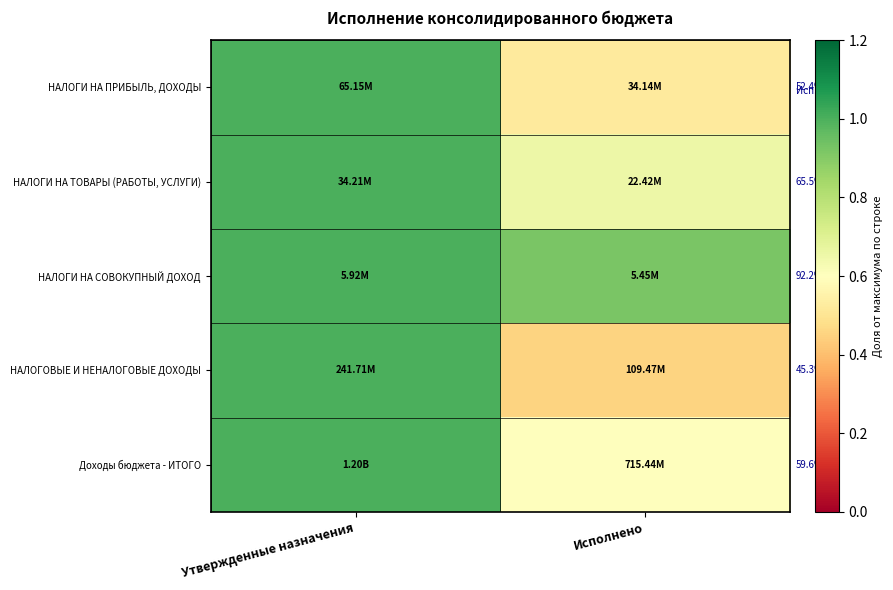

At Исполнено, list the series in order from largest to smallest.

НАЛОГИ НА СОВОКУПНЫЙ ДОХОД, НАЛОГИ НА ТОВАРЫ (РАБОТЫ, УСЛУГИ), Доходы бюджета - ИТОГО, НАЛОГИ НА ПРИБЫЛЬ, ДОХОДЫ, НАЛОГОВЫЕ И НЕНАЛОГОВЫЕ ДОХОДЫ